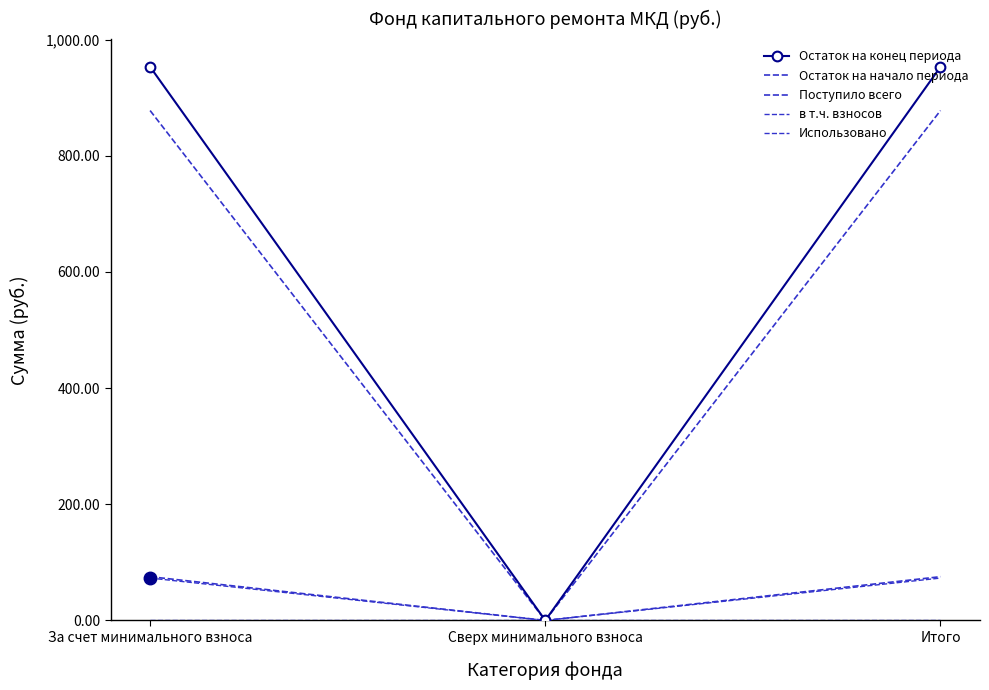

Reading right to left, extract all data points from this chart.

Остаток на конец периода: 953.2	0.0	953.2
Остаток на начало периода: 877.9	0.0	877.9
Поступило всего: 75.3	0.0	75.3
в т.ч. взносов: 72.9	0.0	72.9
Использовано: 0.0	0.0	0.0